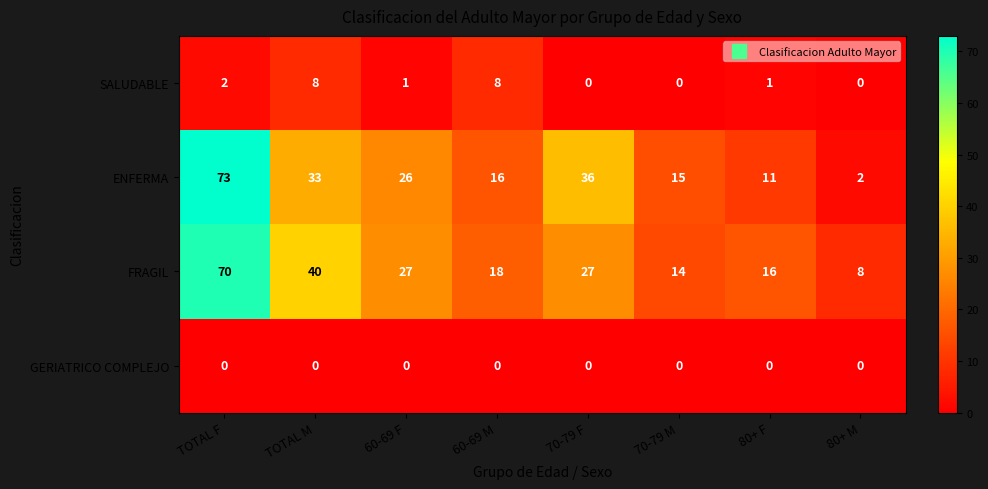

At which label does SALUDABLE first exceed 1?

TOTAL F